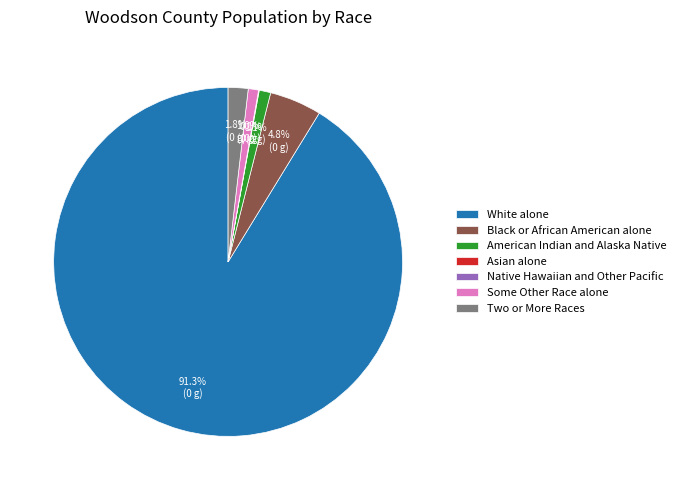

To the nearest percent, what percentage of the pie is Some Other Race alone?

1%